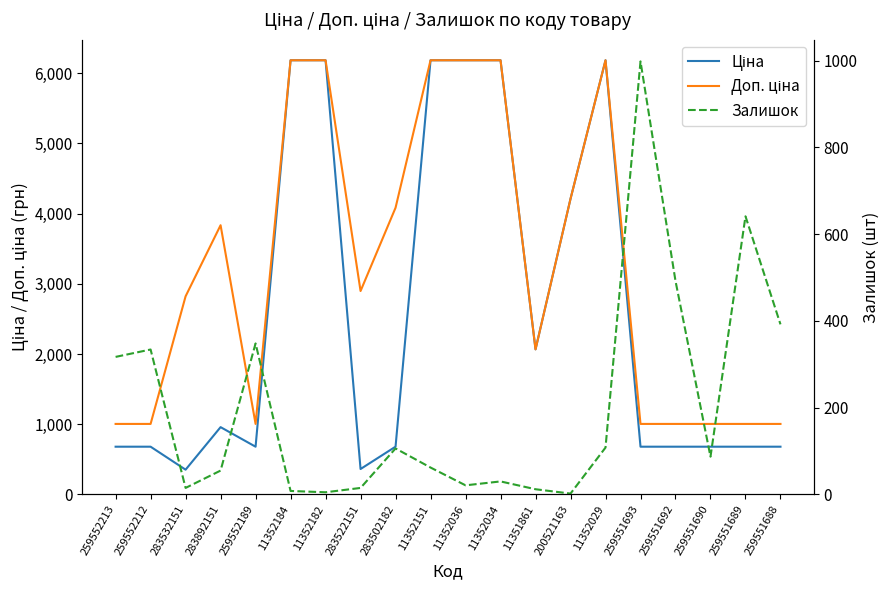

What are all the series names shown in the legend?

Ціна, Доп. ціна, Залишок